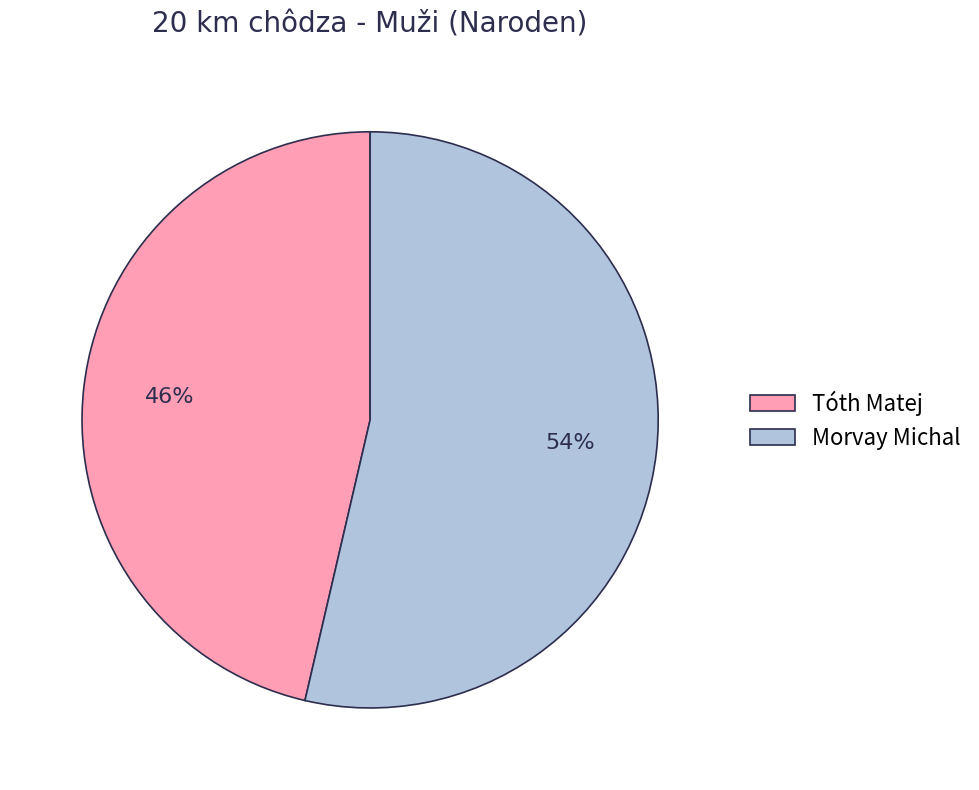

Is Morvay Michal the majority of the pie?

Yes